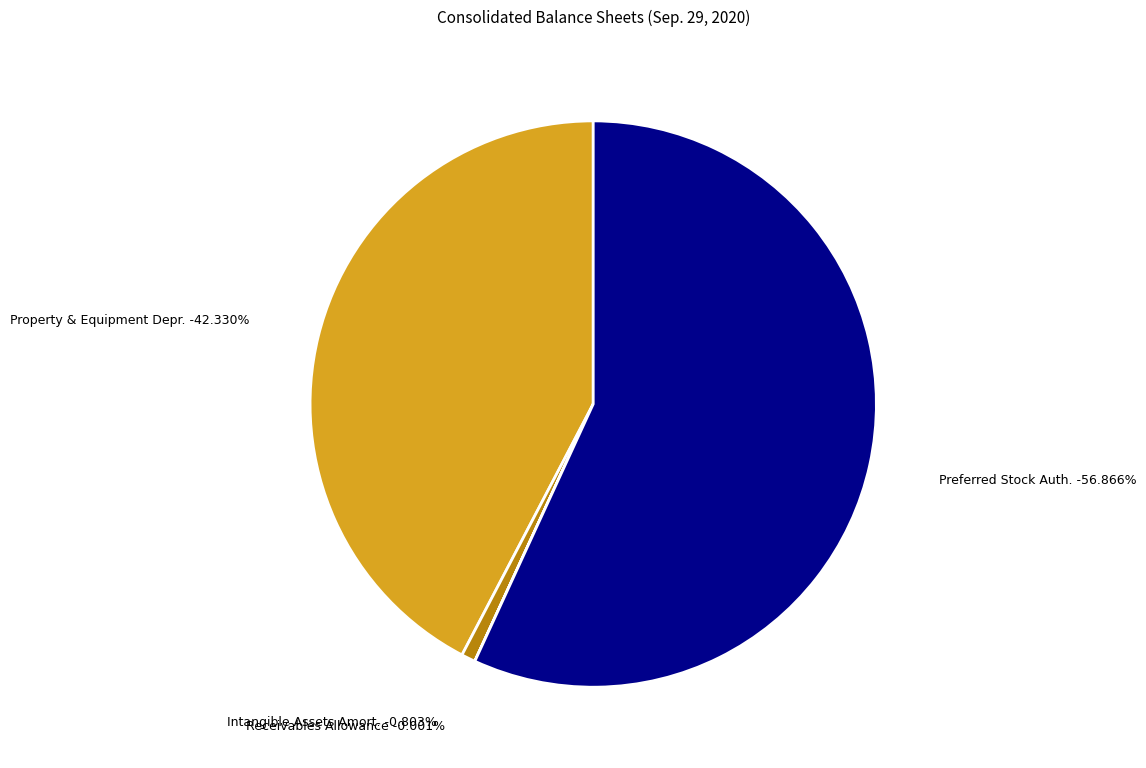

Which has a higher value, Preferred stock, shares authorized or Property and equipment, accumulated depreciation?

Preferred stock, shares authorized